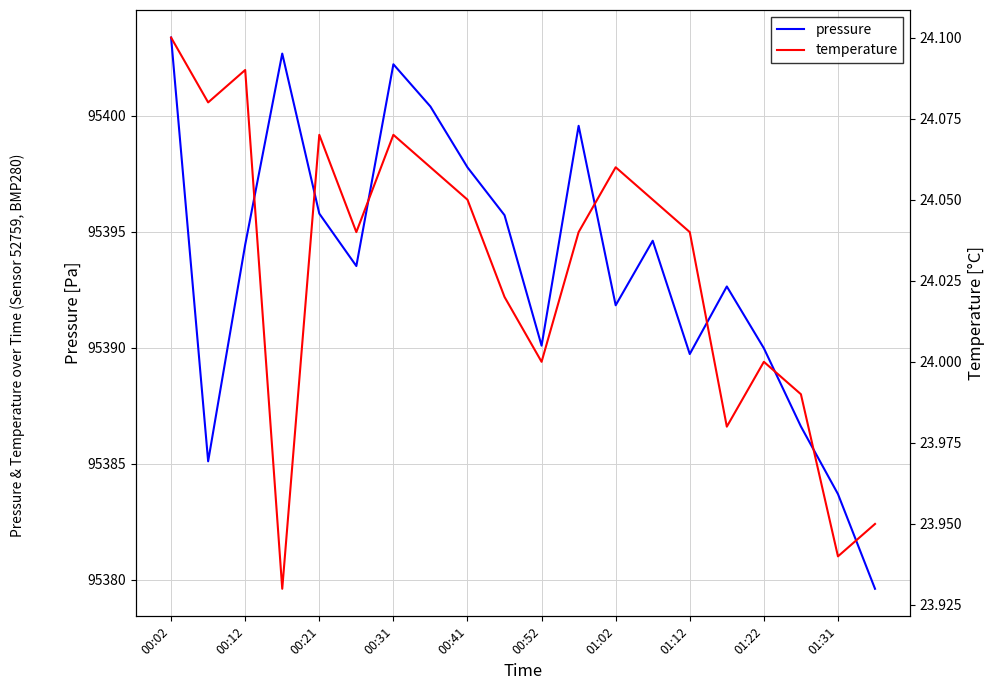

Where does the pressure series first go above 95394?

00:02